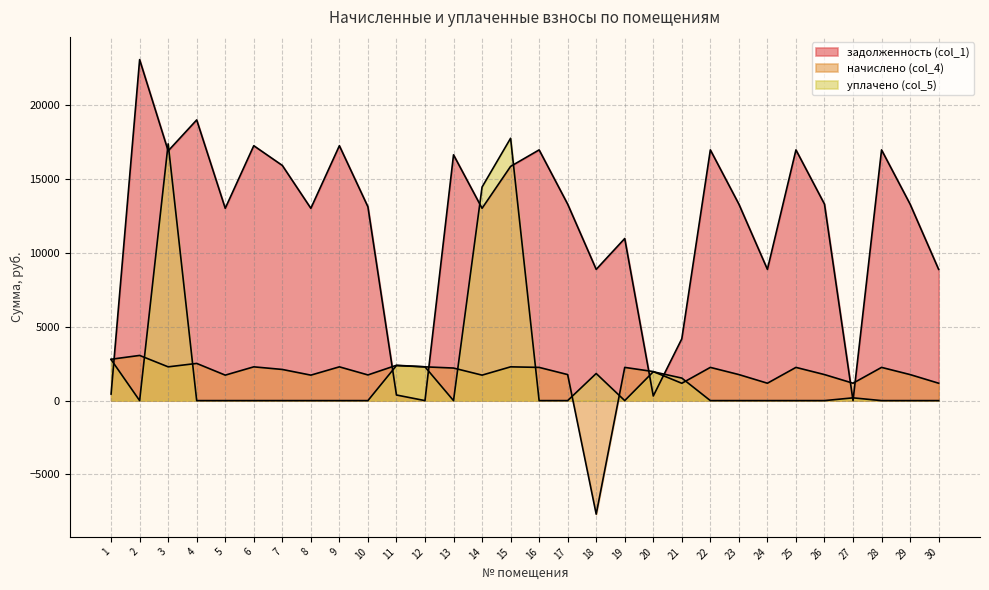

How many positive values does the уплачено (col_5) series have?

10